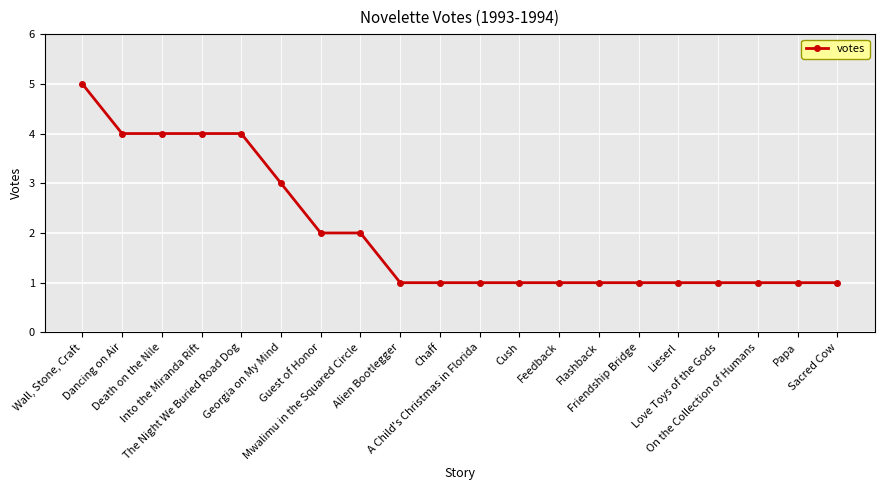

What is the maximum value shown in the chart?

5